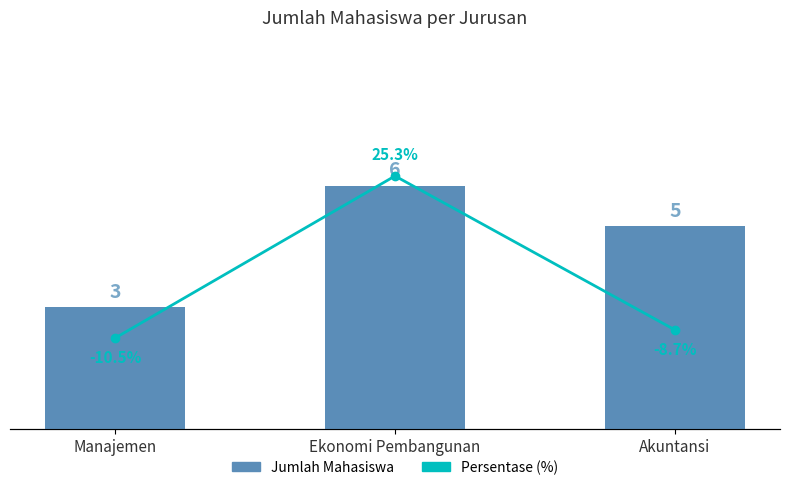

The value of Jumlah Mahasiswa at Manajemen is 5.1. True or false?

False